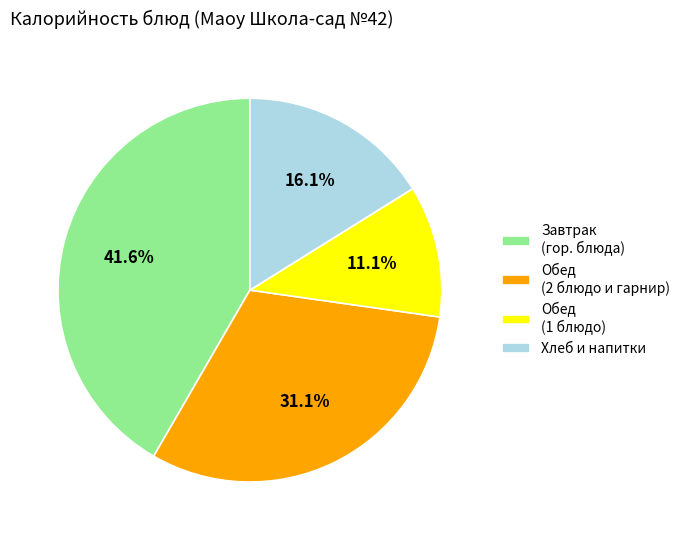

Rank the categories by value from lowest to highest.

Обед (1 блюдо), Хлеб и напитки, Обед (2 блюдо и гарнир), Завтрак (гор. блюда)